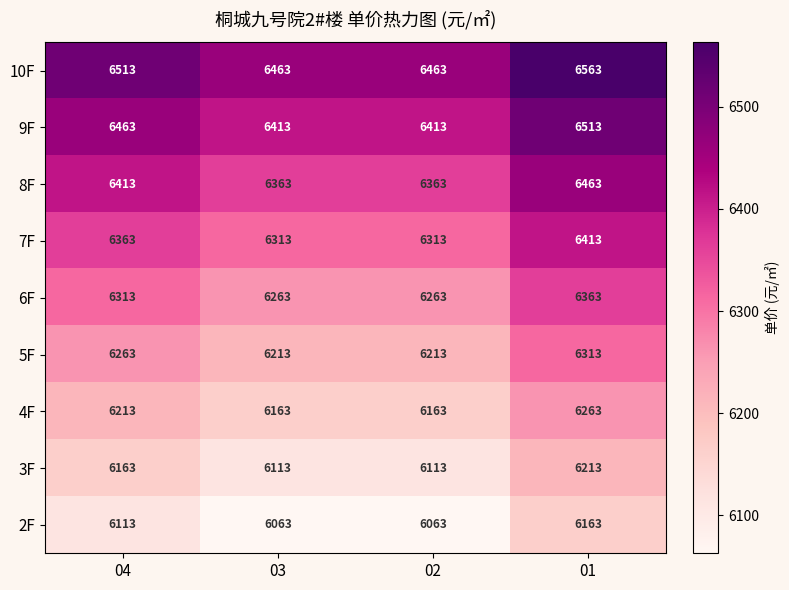

Count the number of data series in this chart.

9